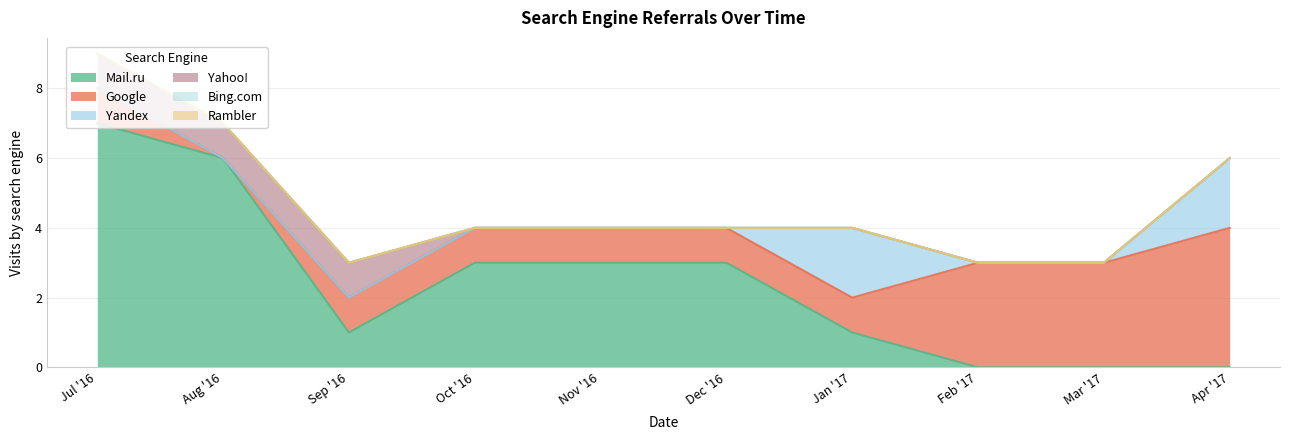

Rank the series by their maximum value, from highest to lowest.

Mail.ru, Google, Yandex, Yahoo!, Bing.com, Rambler